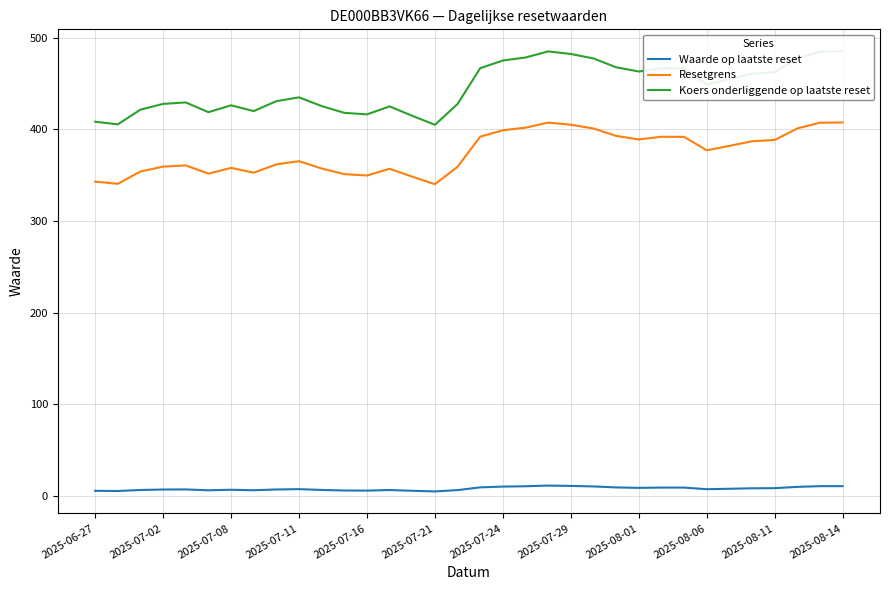

Does the chart have visible grid lines?

Yes